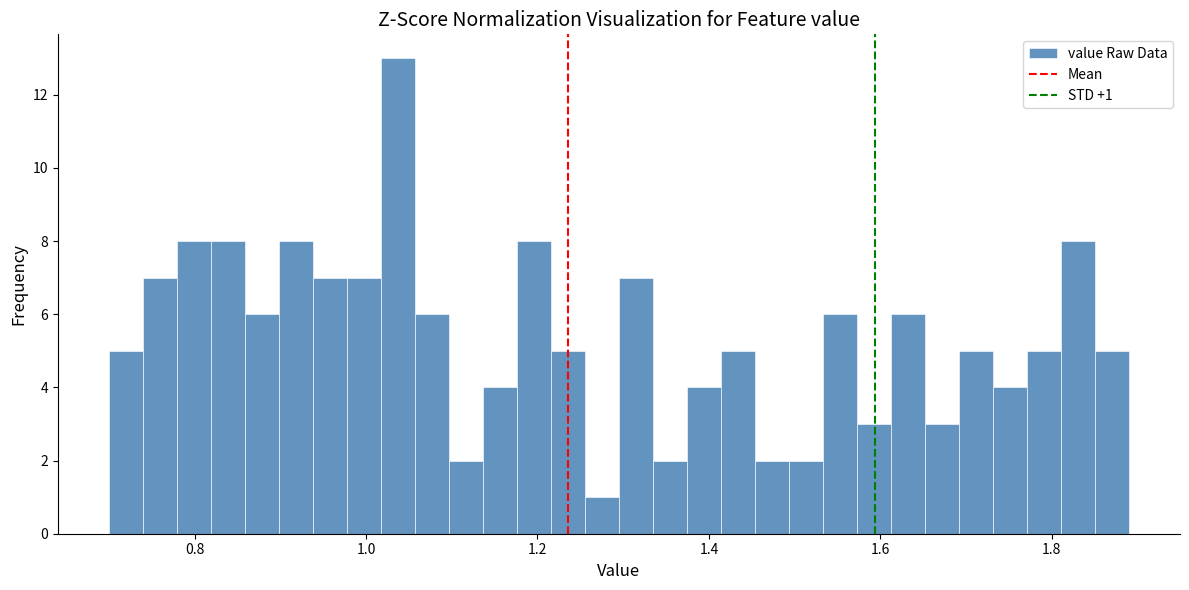

Read against the x-axis, roughly where is the centre of the tallest bar?

1.04